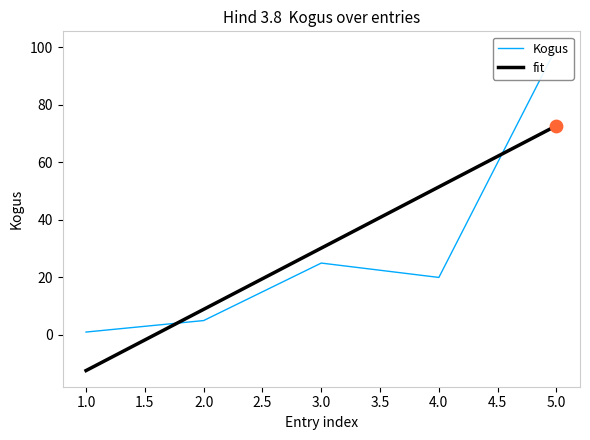

At how many categories does at least one series exceed 66?

1